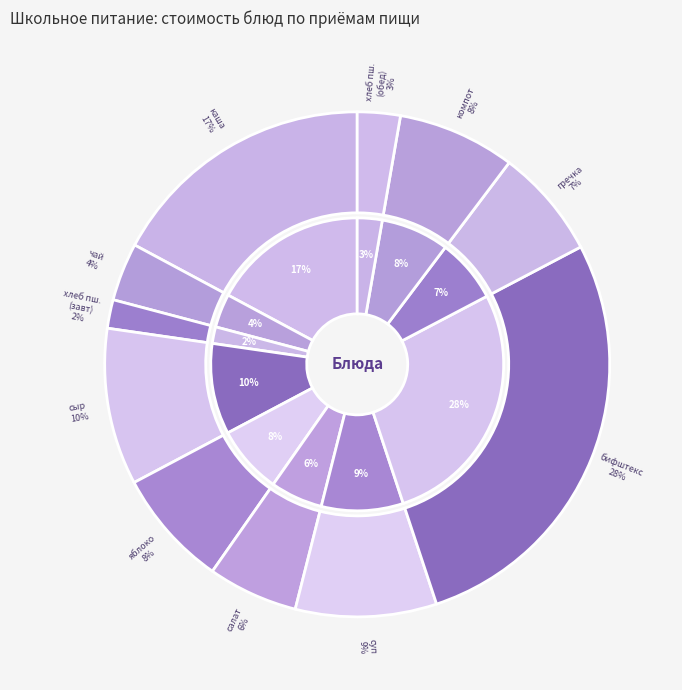

Is there a majority slice in this chart?

No